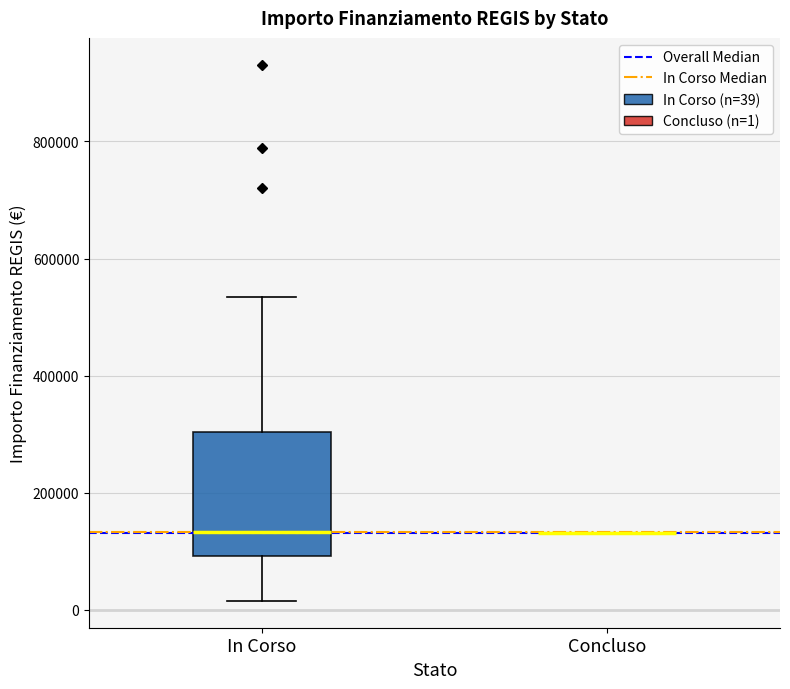

Reading left to right, transcribe this box plot: for each box, give where its median line is, the range the box spans, and where its two whiskers end, as read against the y-axis. The values are not printed on the chart, so give them approximately, as read against the axis.

In Corso: median 140000, box 100000 to 300000, whiskers 20000 to 540000
Concluso: box collapsed to a line at 140000, whiskers 140000 to 140000